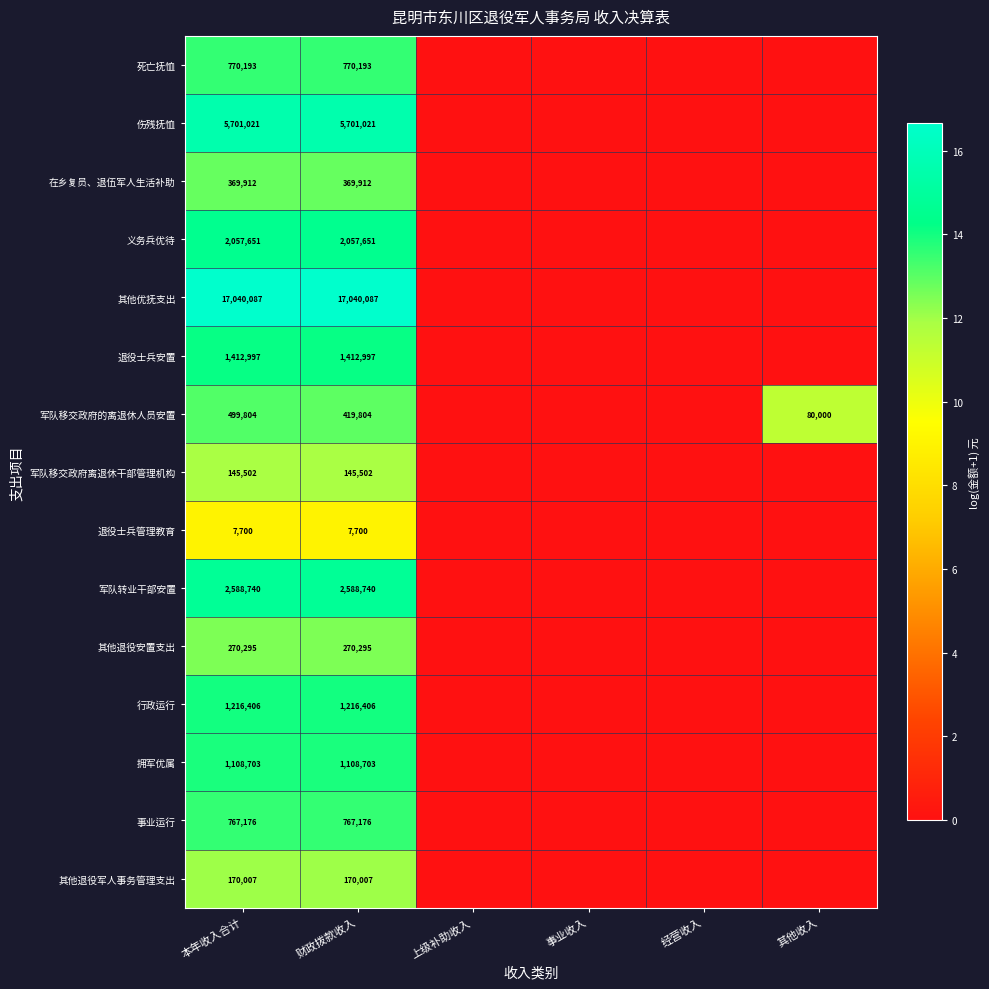

Rank the series at 本年收入合计 from lowest to highest value.

退役士兵管理教育, 军队移交政府离退休干部管理机构, 其他退役军人事务管理支出, 其他退役安置支出, 在乡复员、退伍军人生活补助, 军队移交政府的离退休人员安置, 事业运行, 死亡抚恤, 拥军优属, 行政运行, 退役士兵安置, 义务兵优待, 军队转业干部安置, 伤残抚恤, 其他优抚支出